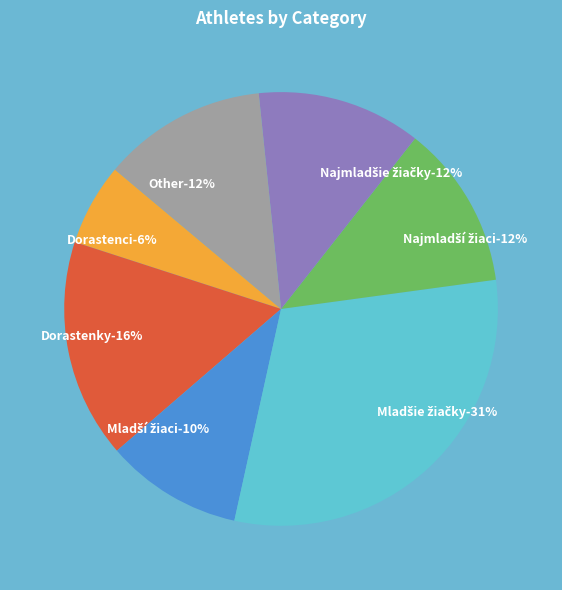

Rank the categories by value from lowest to highest.

Dorastenci, Mladší žiaci, Najmladší žiaci, Najmladšie žiačky, Other, Dorastenky, Mladšie žiačky